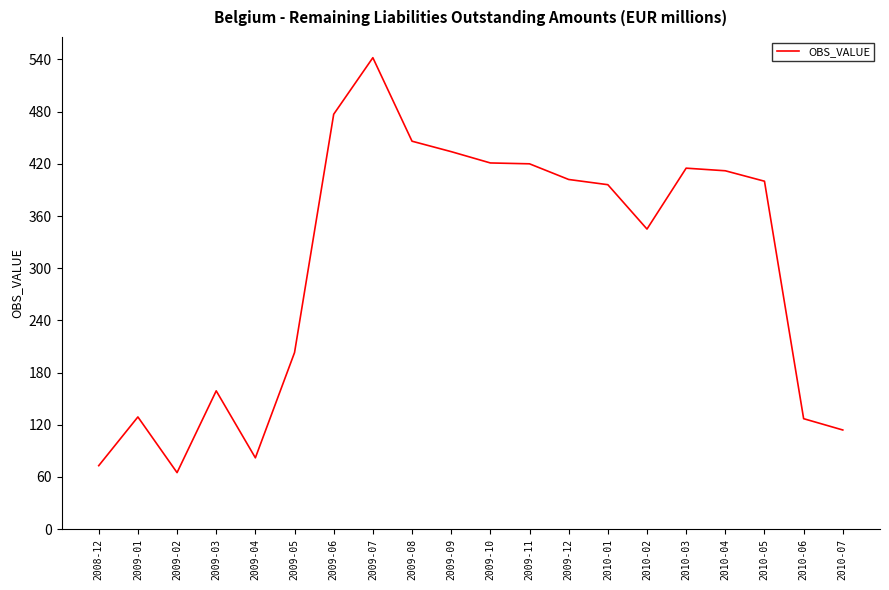

How many distinct data groups are displayed?

1